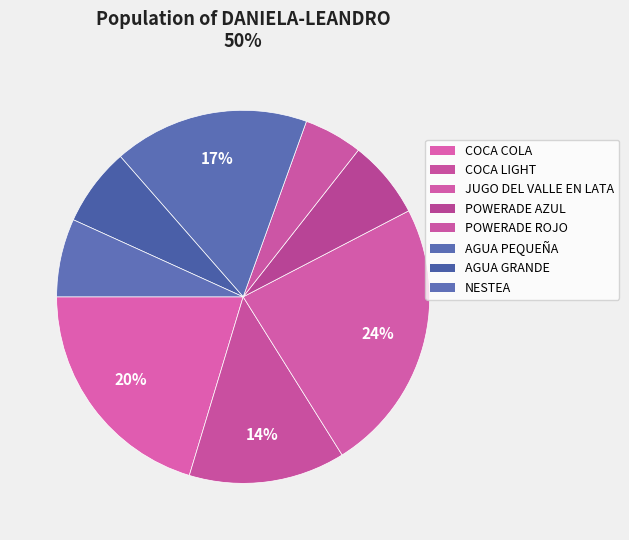

What percentage is NOT represented by NESTEA?

93.2%